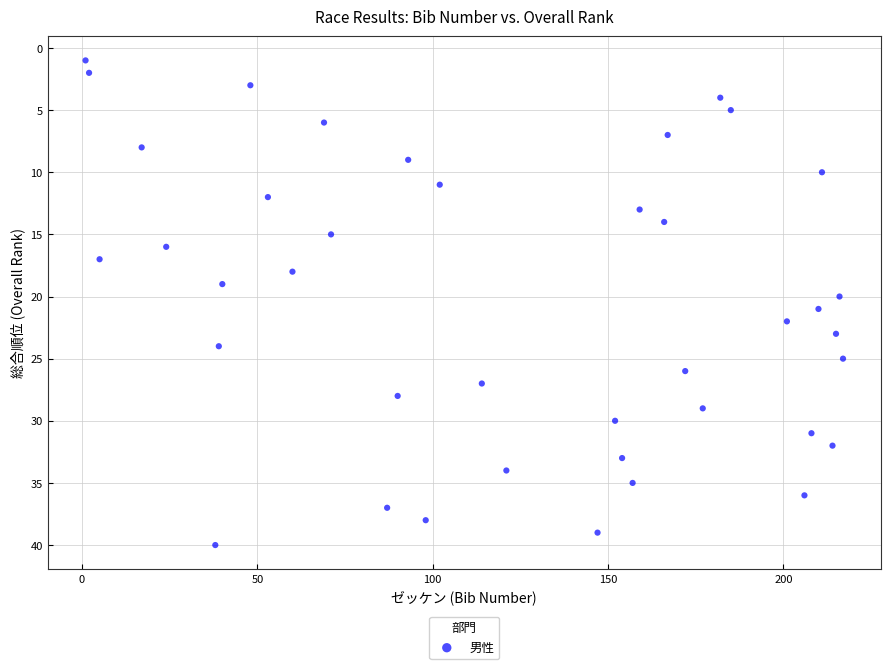

What is the range of X values (max minus min)?

216